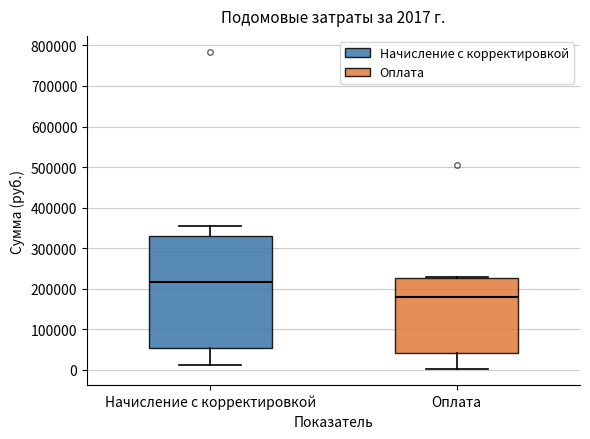

Which box is the tallest, from its lower edge to its upper edge?

Начисление с корректировкой